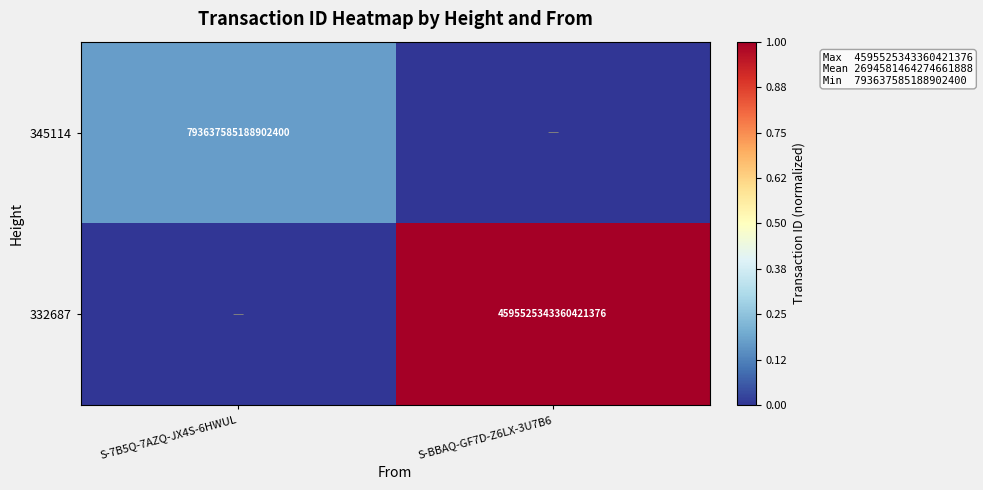

True or false: 332687 has a value of 2540915771016889344 at S-BBAQ-GF7D-Z6LX-3U7B6.

False